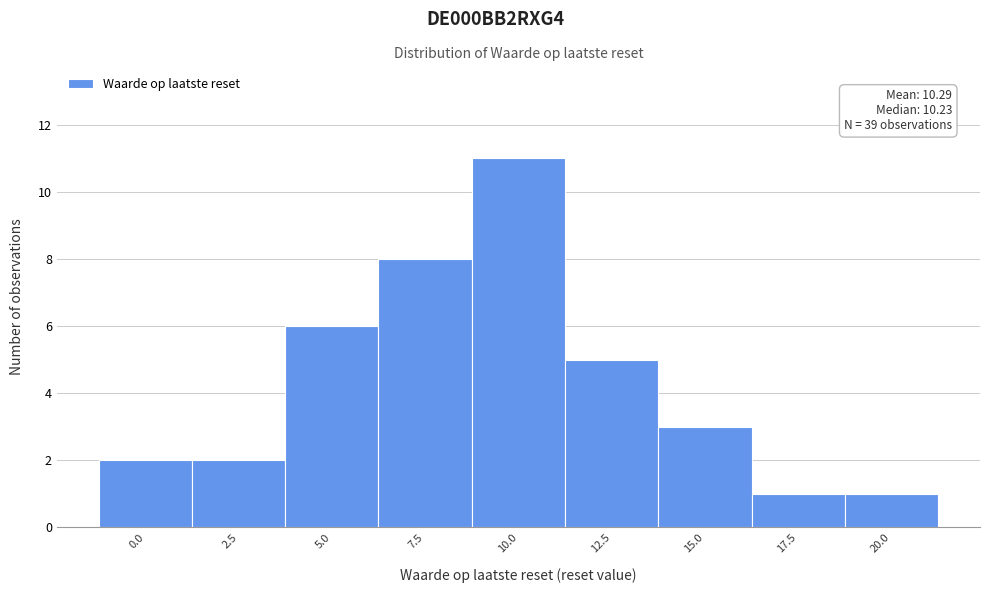

Reading left to right, list all the values displayed in this chart.

0.0=2	2.5=2	5.0=6	7.5=8	10.0=11	12.5=5	15.0=3	17.5=1	20.0=1